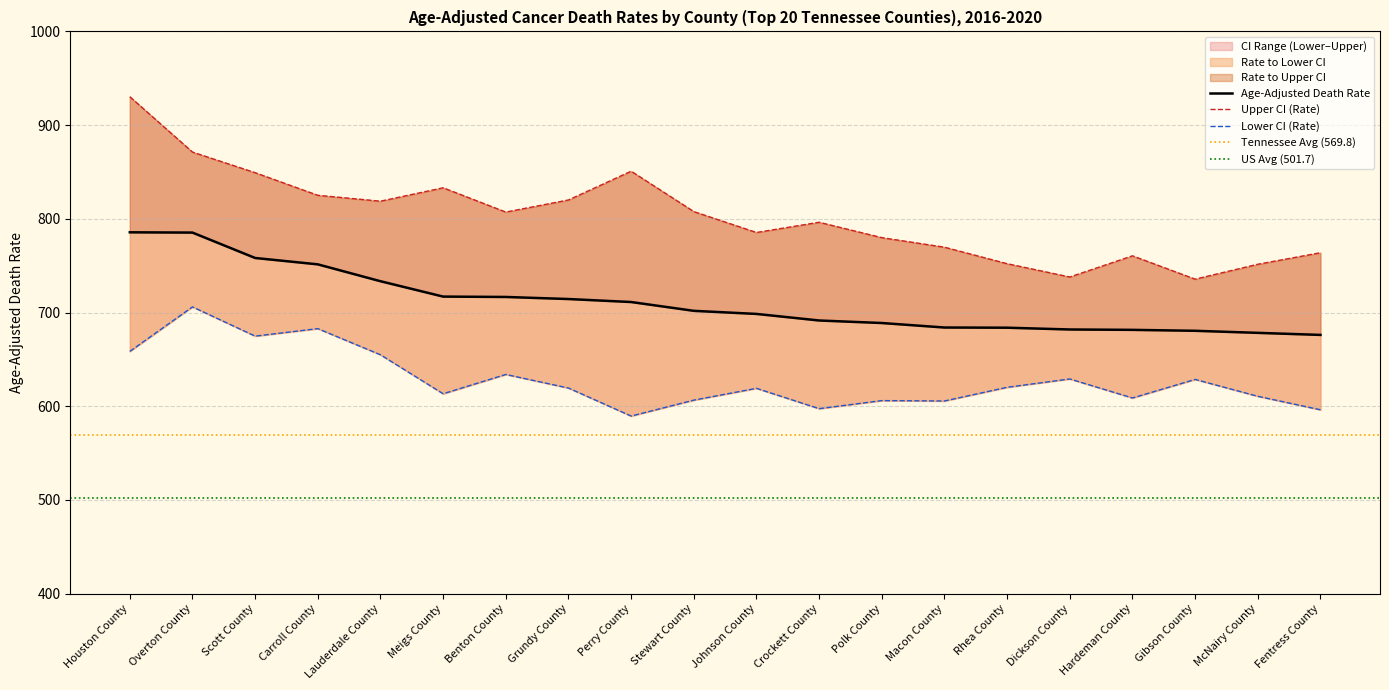

Reading left to right, extract all data points from this chart.

Age-Adjusted Death Rate: 785.6	785.3	758.2	751.4	733.4	717.0	716.6	714.4	711.2	701.8	698.5	691.5	688.8	684.0	683.8	681.9	681.5	680.5	678.3	676.1
Upper CI (Rate): 930.3	871.2	849.2	825.1	818.8	833.1	807.2	820.1	850.8	807.7	785.4	796.3	779.9	769.7	752.1	737.9	760.5	735.6	751.5	763.8
Lower CI (Rate): 658.5	706.0	674.8	682.8	654.9	613.3	633.9	619.4	589.5	606.5	619.1	597.4	606.0	605.6	620.2	629.1	608.8	628.6	610.6	596.2